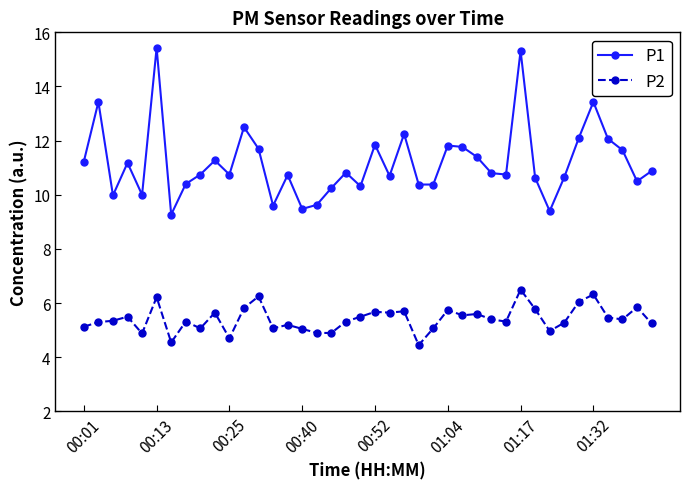

Which series has the largest total across all categories?

P1